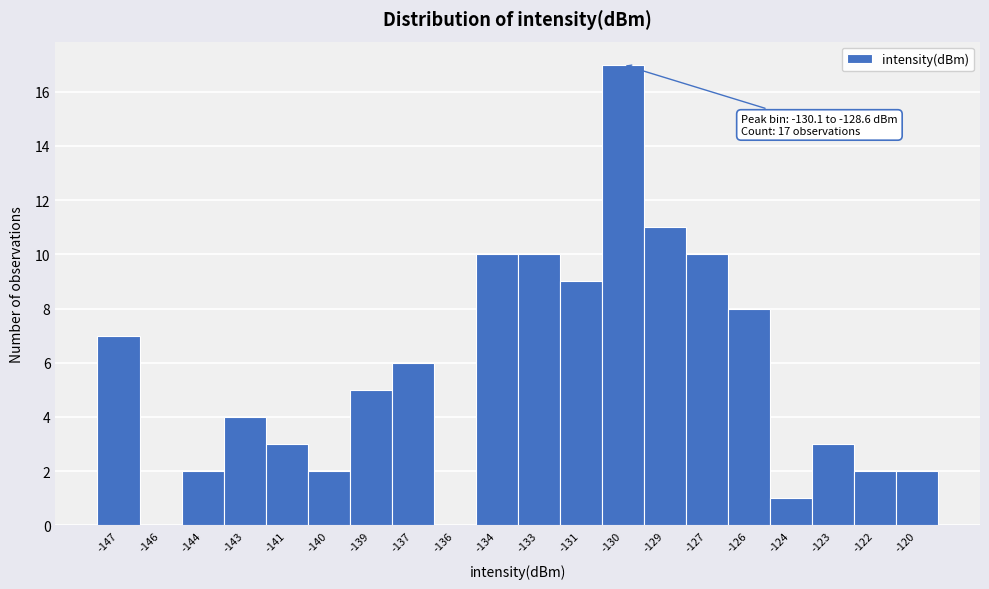

Reading left to right, list all the values displayed in this chart.

-147=7	-146=0	-144=2	-143=4	-141=3	-140=2	-139=5	-137=6	-136=0	-134=10	-133=10	-131=9	-130=17	-129=11	-127=10	-126=8	-124=1	-123=3	-122=2	-120=2